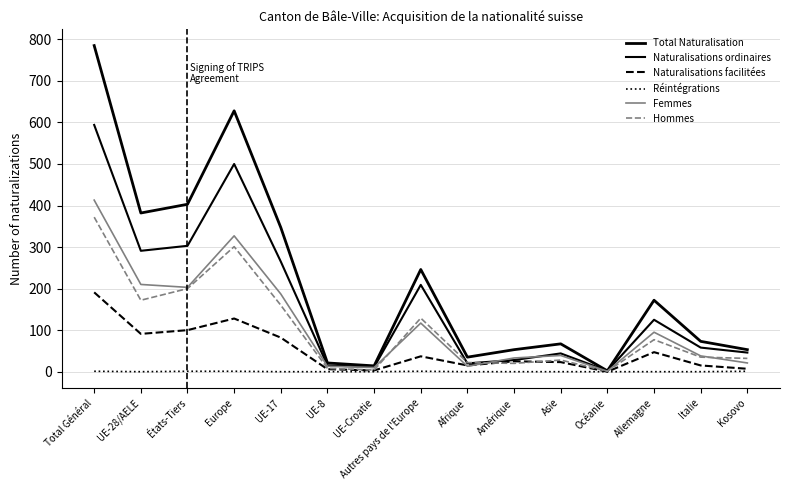

Reading left to right, transcribe all the data shown in this chart.

Total Naturalisation: 785	382	403	628	347	21	14	246	35	53	67	2	172	73	53
Naturalisations ordinaires: 594	291	303	500	265	15	11	209	20	28	44	2	125	58	46
Naturalisations facilitées: 191	91	100	128	82	6	3	37	15	25	23	0	47	15	7
Réintégrations: 1	0	1	1	0	0	0	1	0	0	0	0	0	0	1
Femmes: 413	210	203	327	187	13	10	117	13	33	39	1	95	38	21
Hommes: 372	172	200	301	160	8	4	129	22	20	28	1	77	35	32